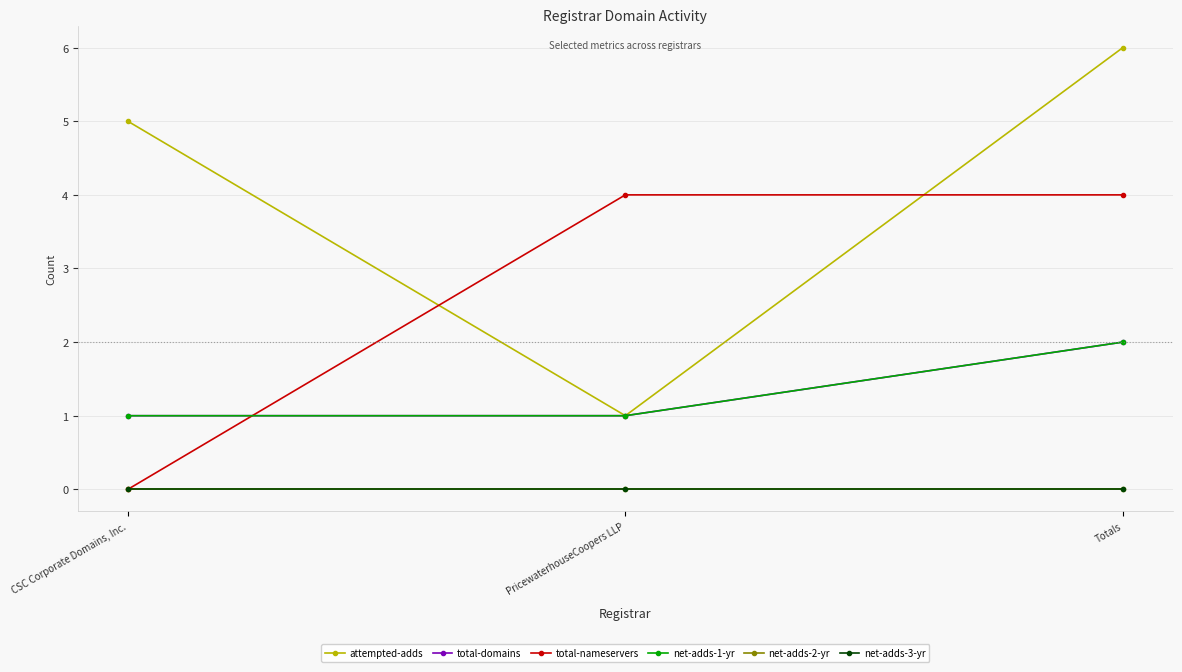

Is this an area chart (filled region under the line)?

No